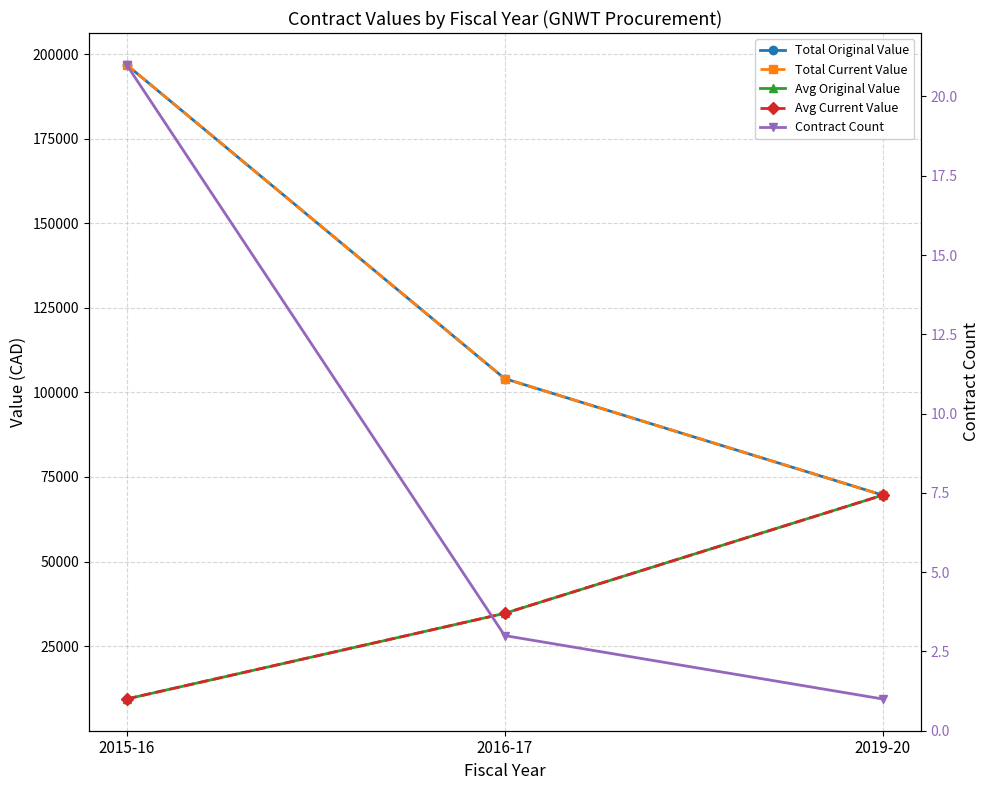

At how many categories does at least one series exceed 50571?

3